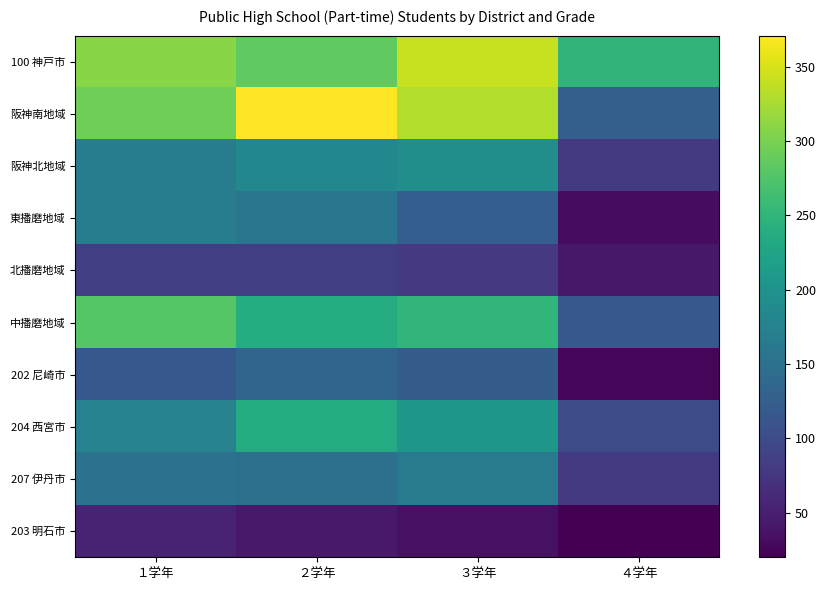

At how many categories does at least one series exceed 164?

4